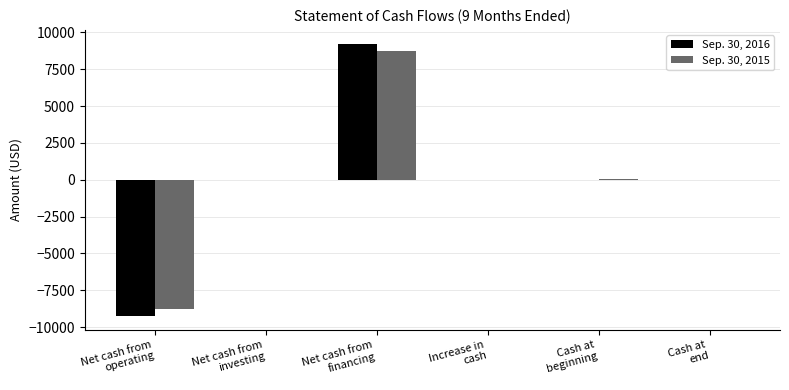

What is the greatest value displayed?

9249